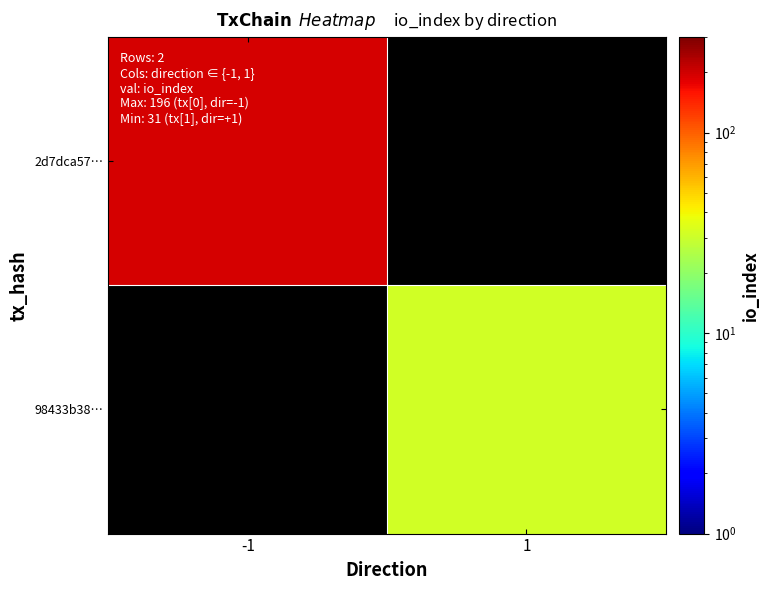

How many values in 2d7dca57… are above zero?

1